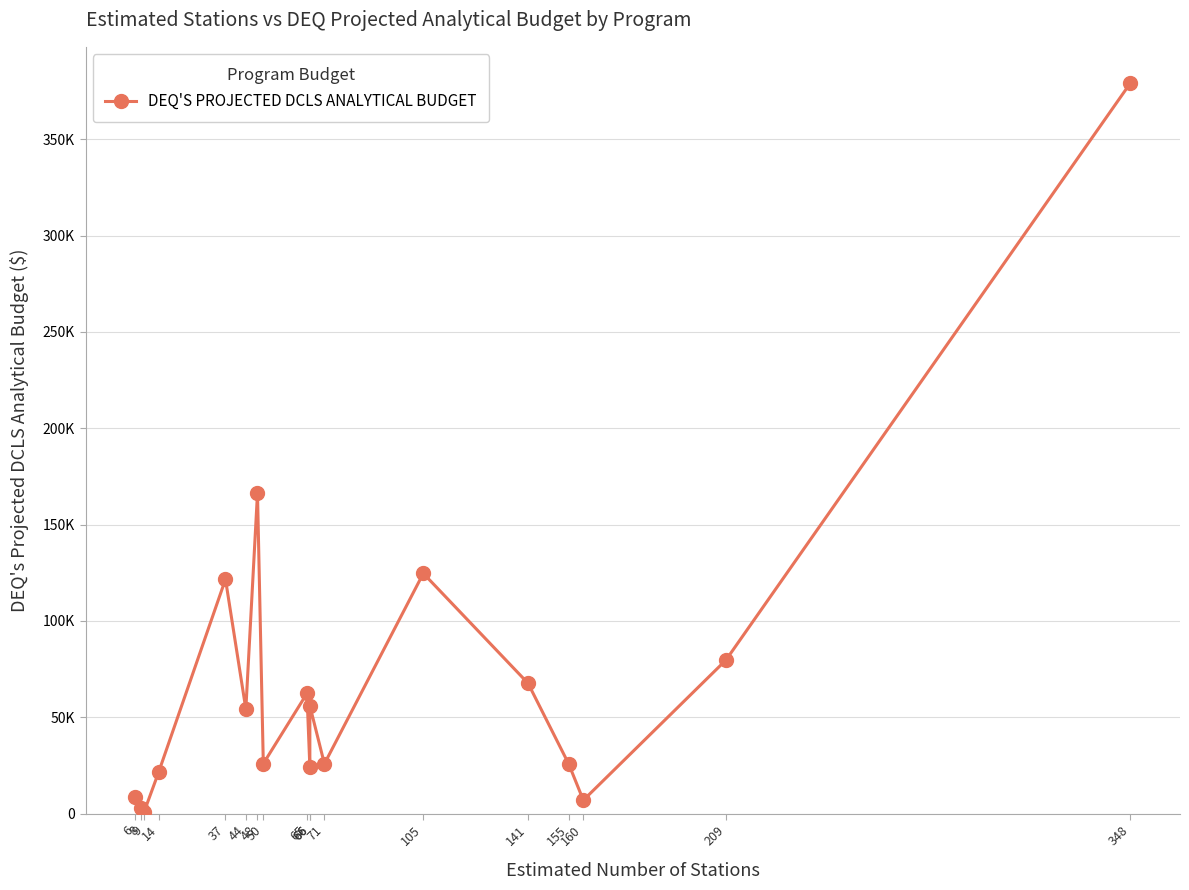

What is the maximum value shown in the chart?

379020.8